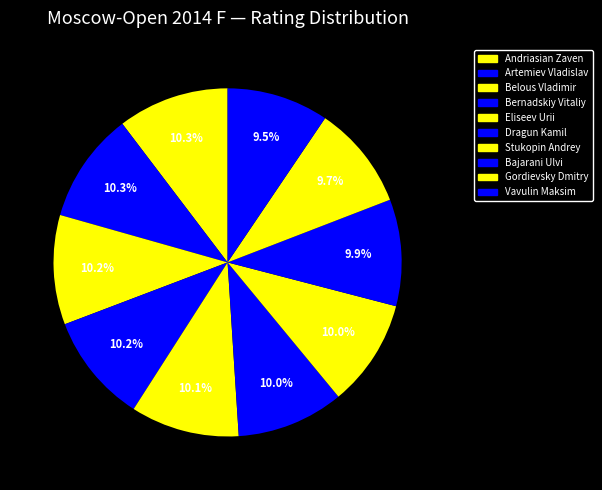

How many slices are in this pie chart?

10